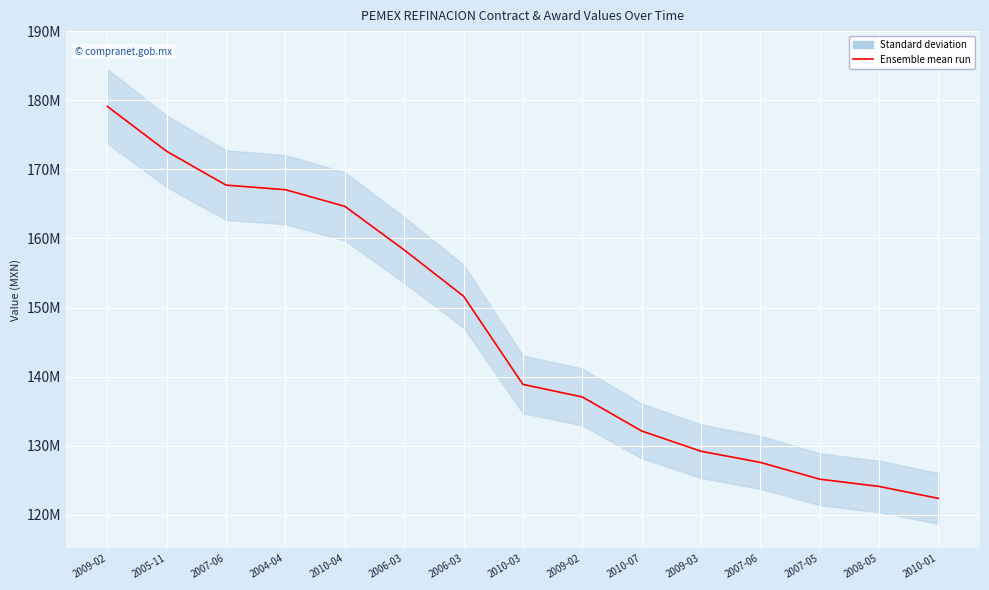

At which category does the chart reach its peak across all series?

2009-02